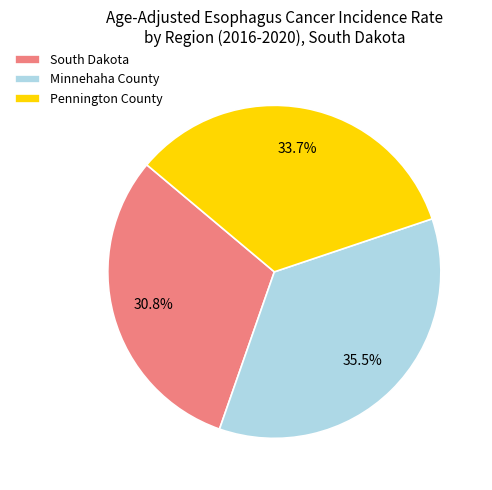

Is it true that Minnehaha County is 45% of the pie?

False